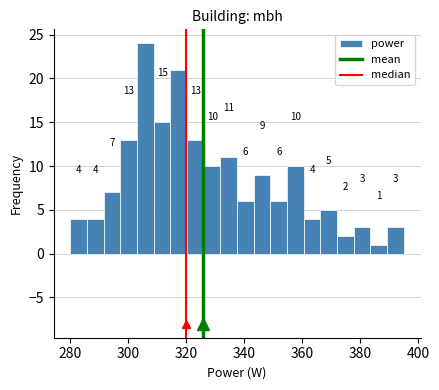

Read against the x-axis, roughly where is the centre of the tallest bar?

306